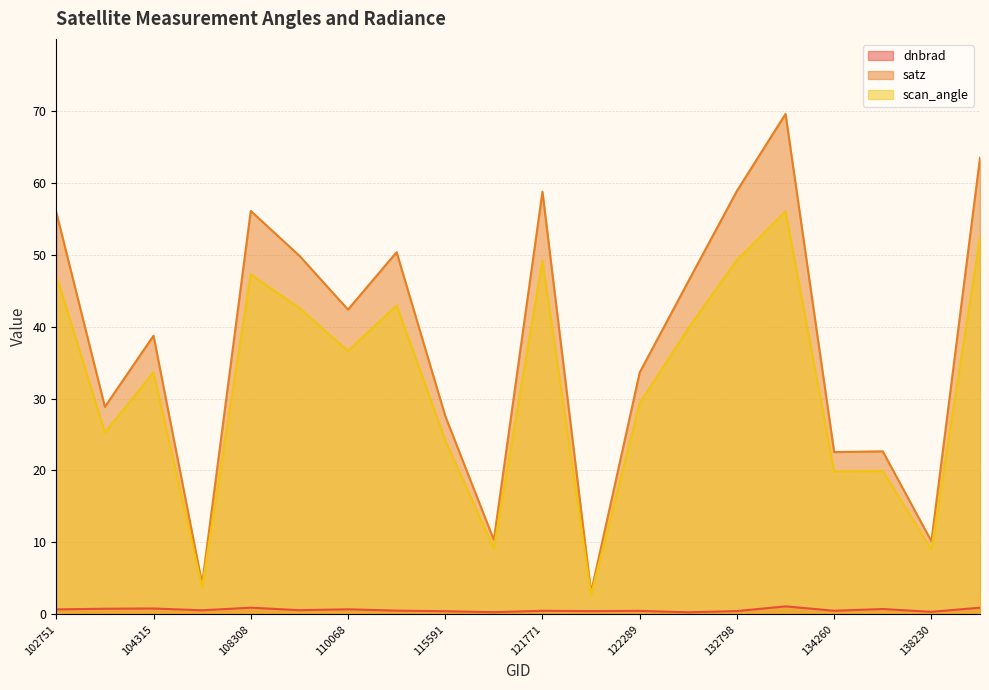

At how many categories does at least one series exceed 47?

8